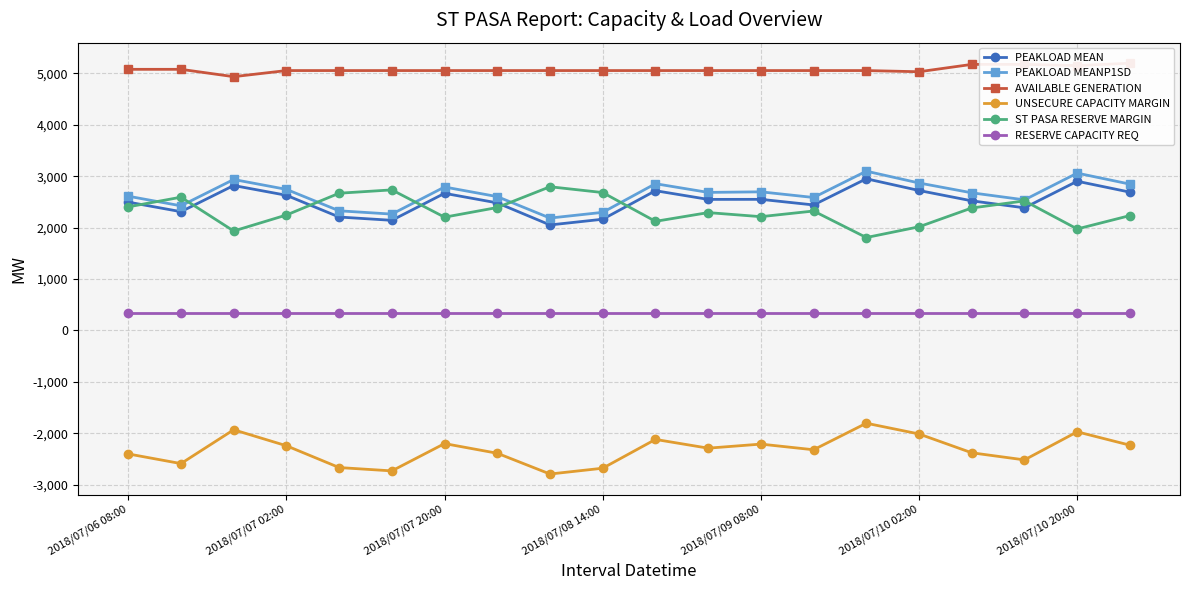

What is the highest value of the RESERVE CAPACITY REQ series?

340